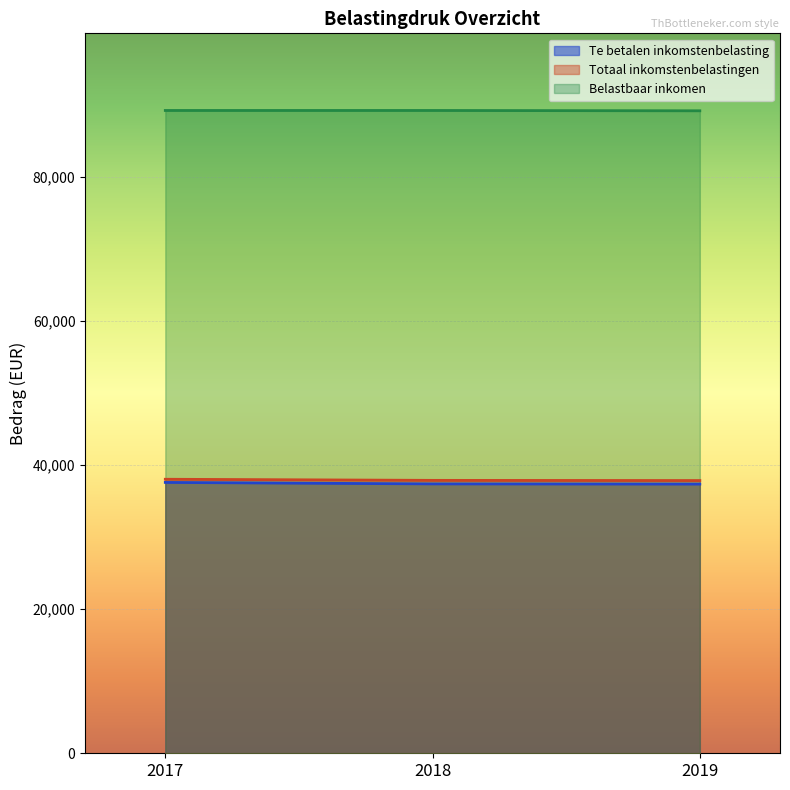

Between 2018 and 2017, which is larger?

2017